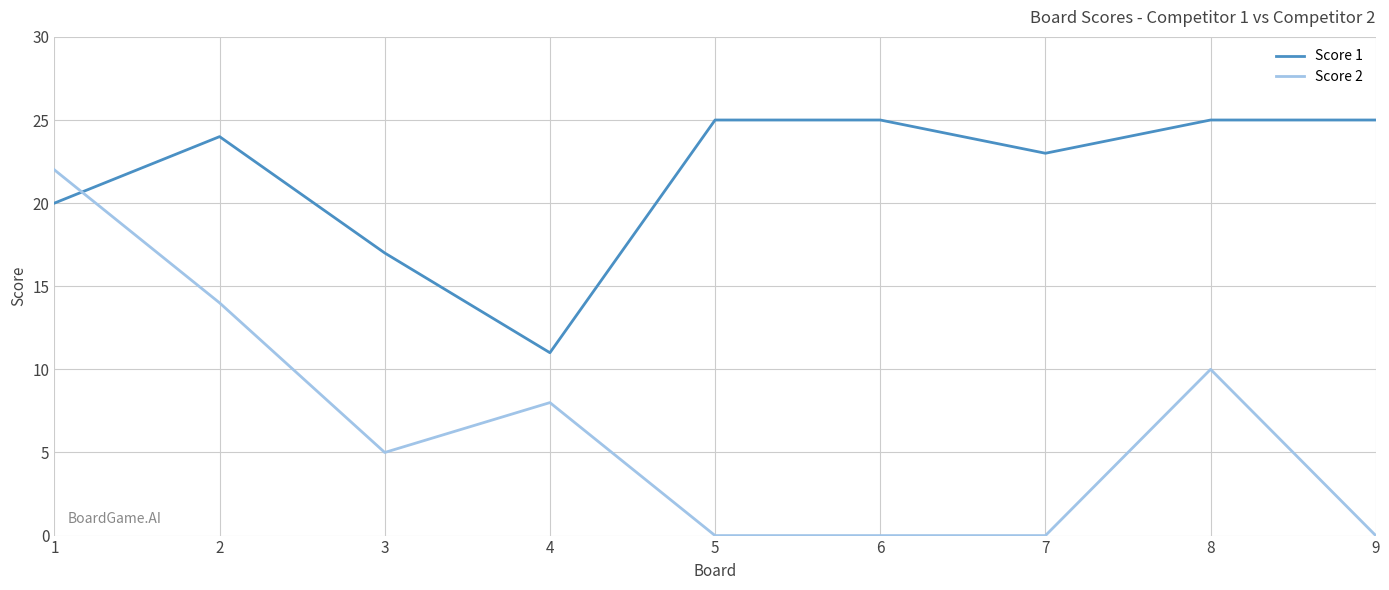

What is the difference between the highest and lowest values at 3?

12